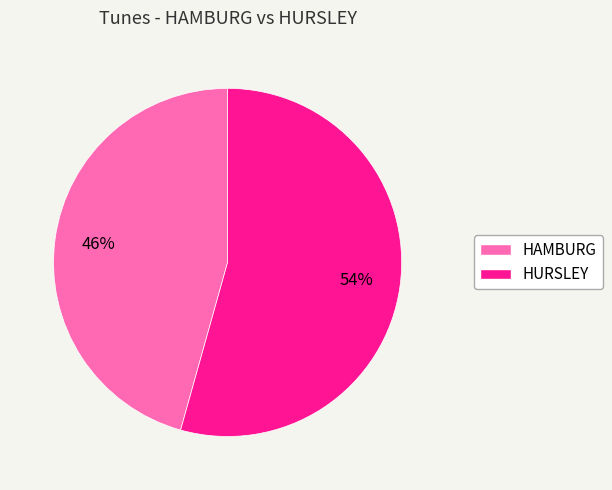

How many segments does this pie chart have?

2